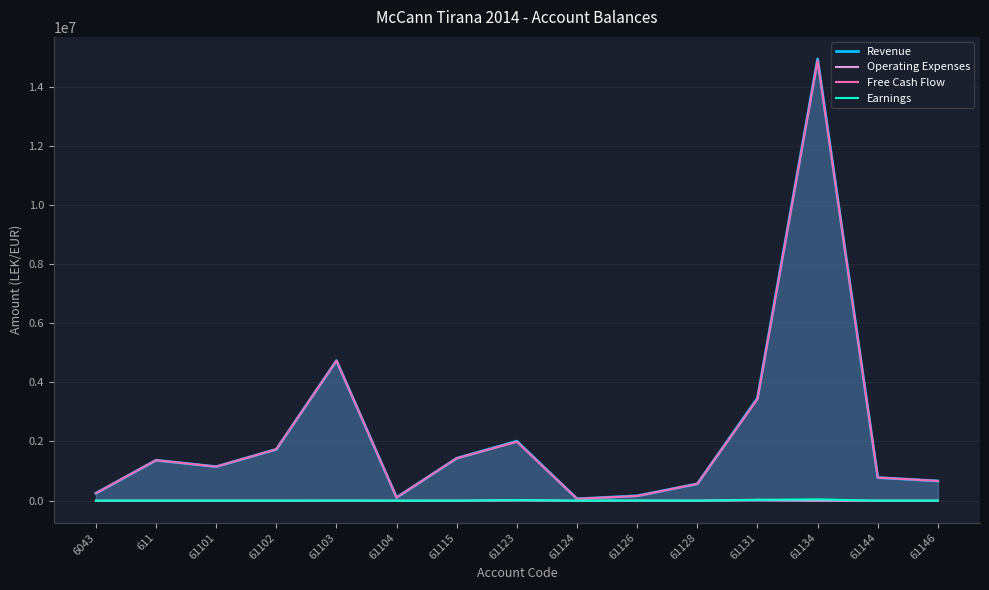

Rank the series at 61115 from lowest to highest value.

Operating Expenses, Earnings, Free Cash Flow, Revenue